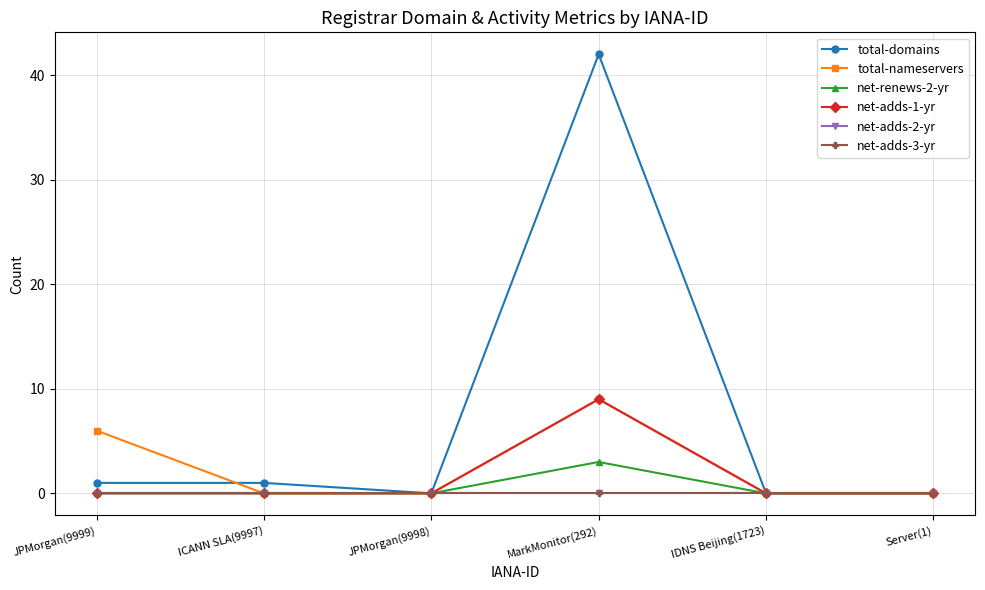

True or false: net-adds-1-yr has more than 0 points higher than both neighbors.

True